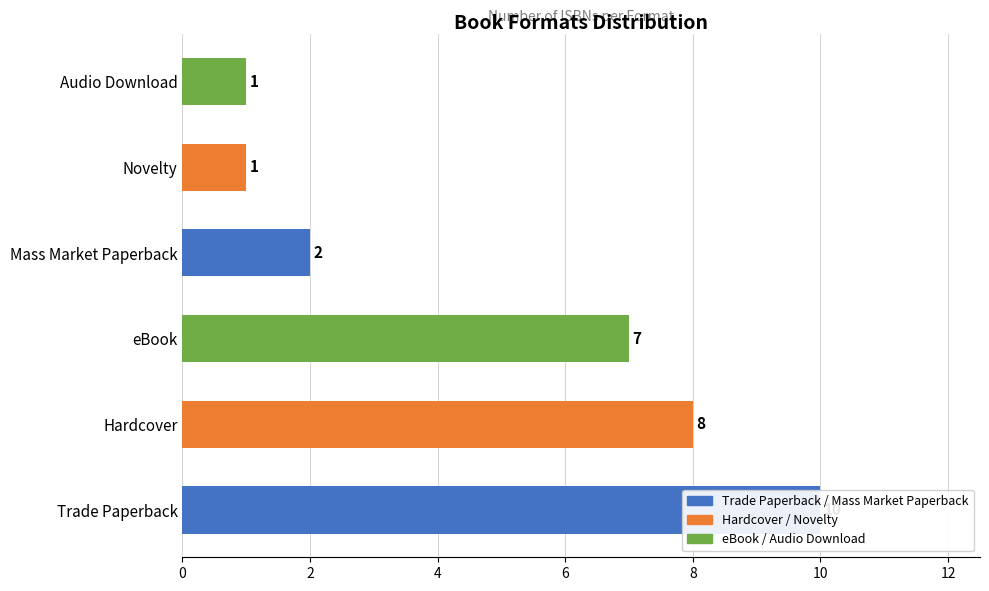

What is the average value?

5